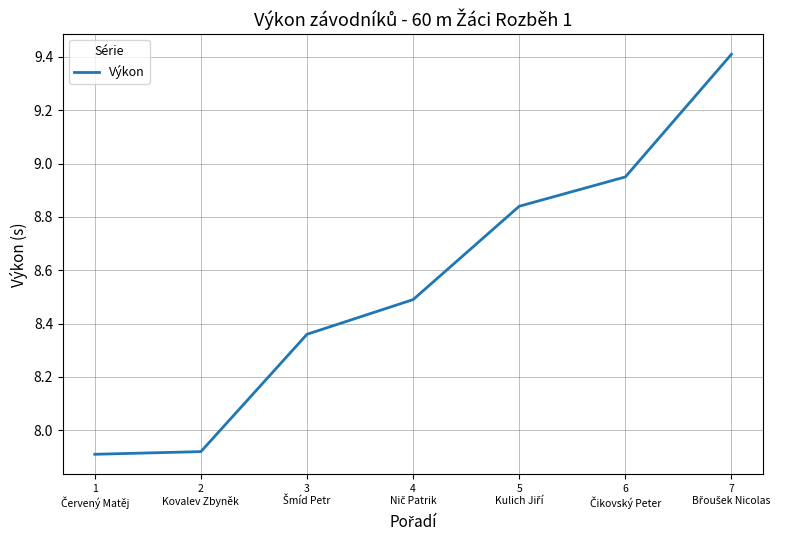

What is the difference between the maximum and second lowest values?

1.5